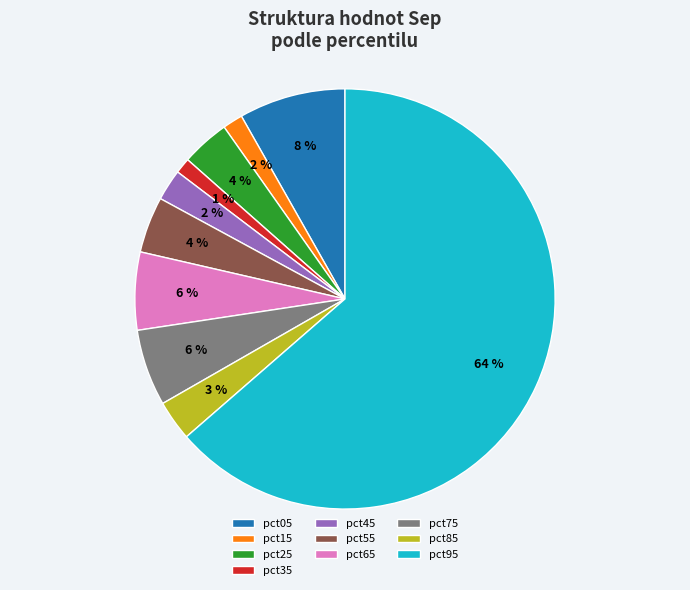

To the nearest percent, what is the combined percentage of pct25 and pct35?

5%